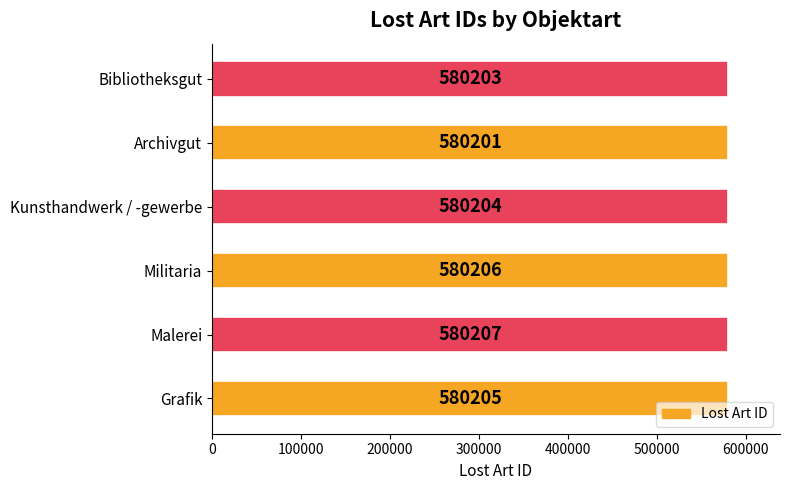

How many bars are there in total?

6